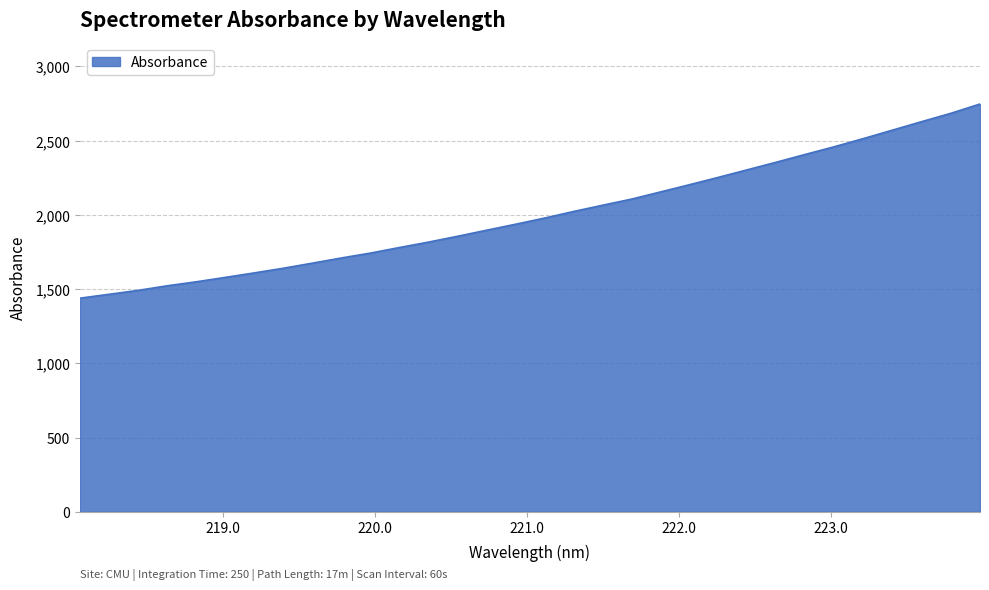

What is the difference between the maximum and minimum values?

1308.2